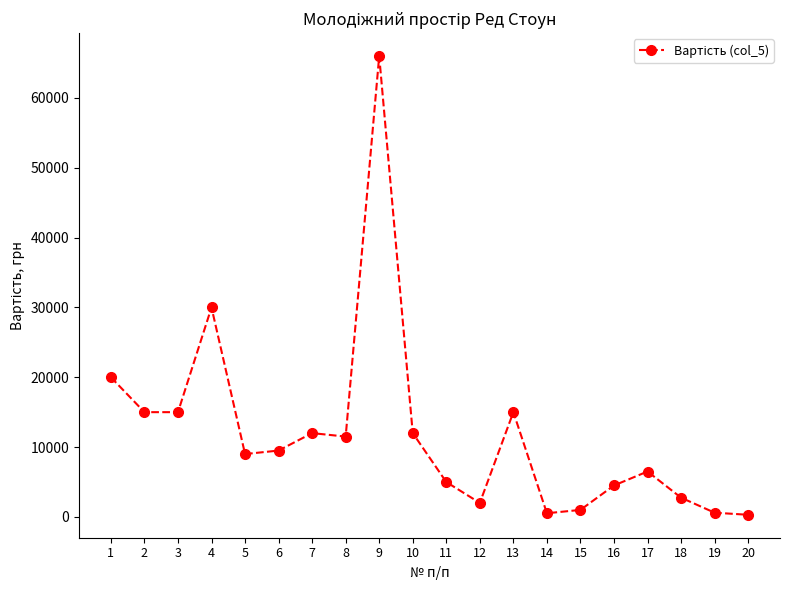

What is the sum of all values?

238160